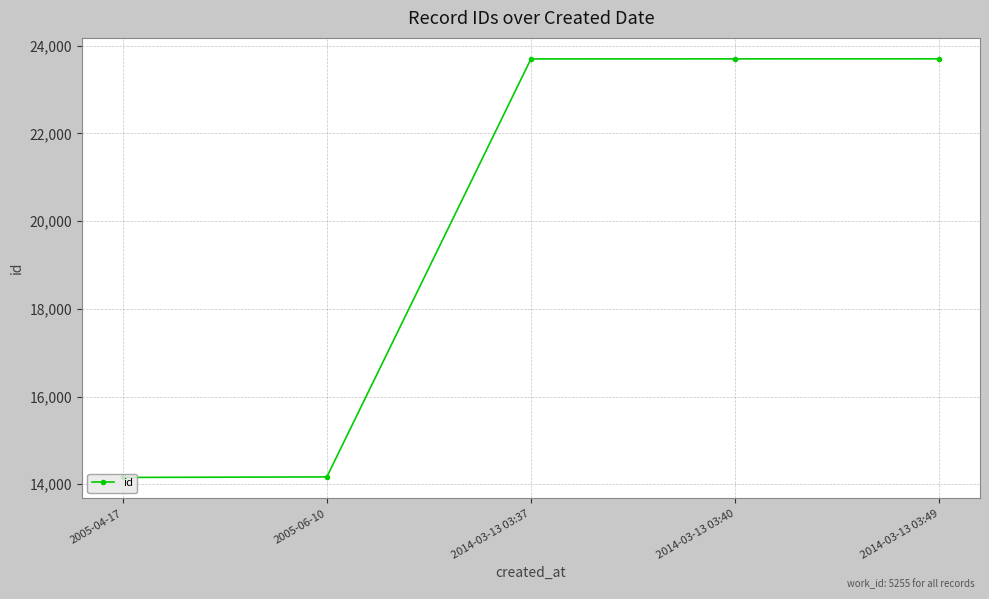

True or false: the data shows 14168 at 2005-06-10.

True